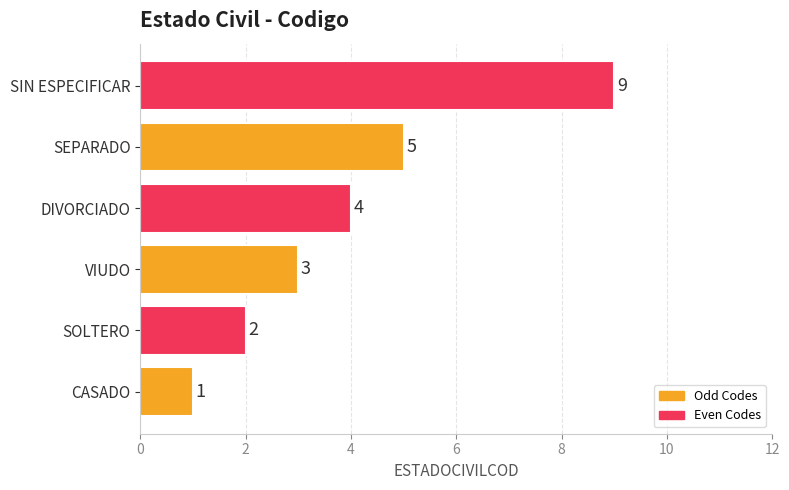

Reading bottom to top, list all the values displayed in this chart.

1	2	3	4	5	9